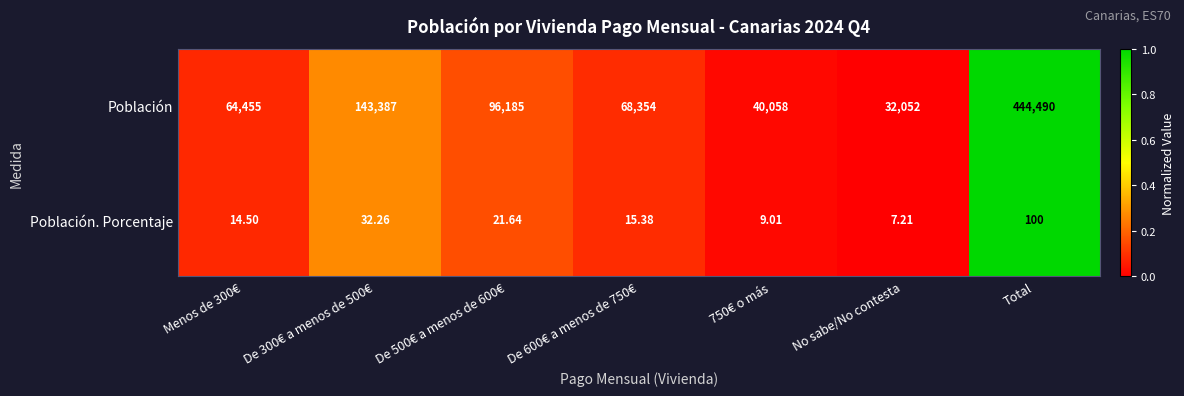

How many data points does each series have?

7